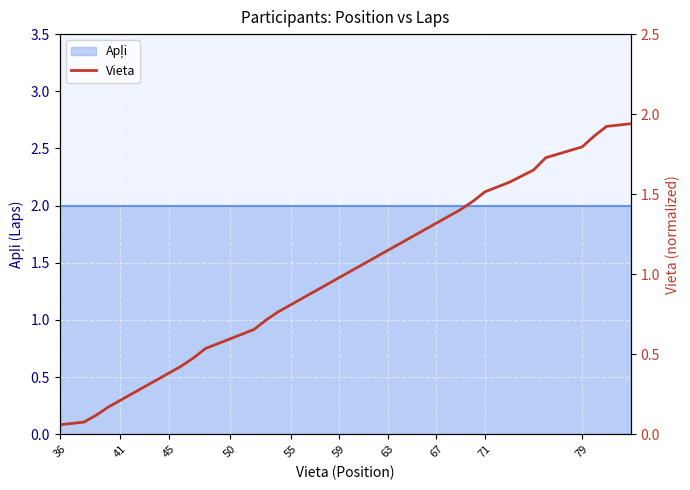

Which label corresponds to the smallest value in the chart?

36